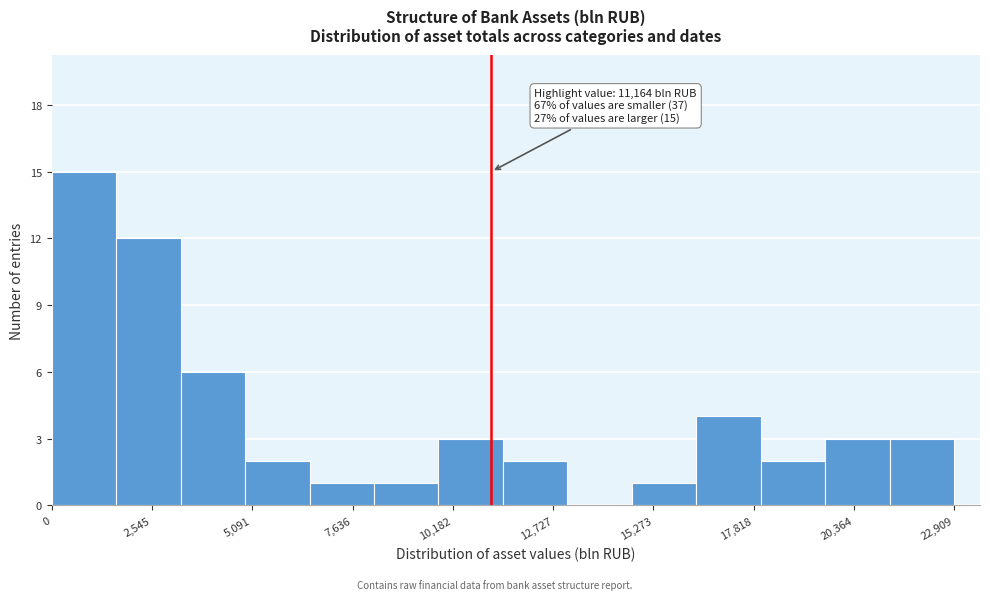

Read against the x-axis, roughly where is the centre of the tallest bar?

1000